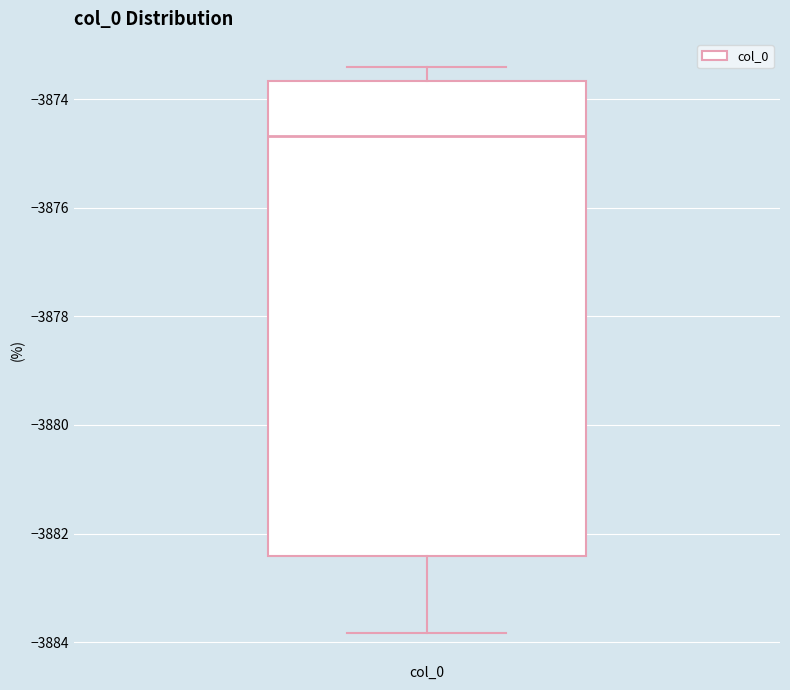

Where does the median line of the box for col_0 sit on the y-axis? The values are not printed on the chart, so give them approximately, as read against the axis.

-3874.6